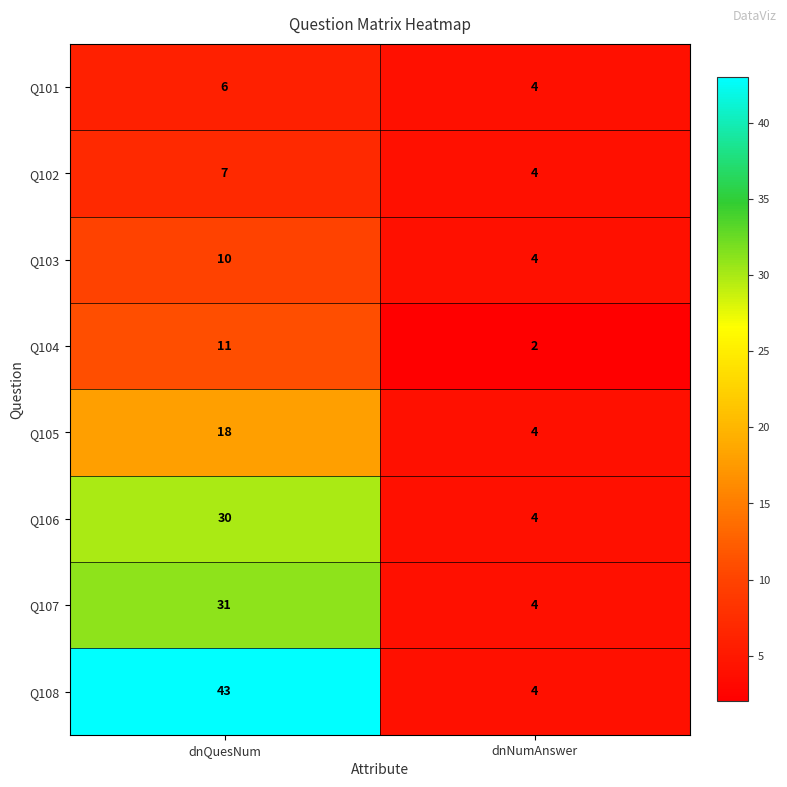

What is the difference between the highest and lowest values at dnQuesNum?

37